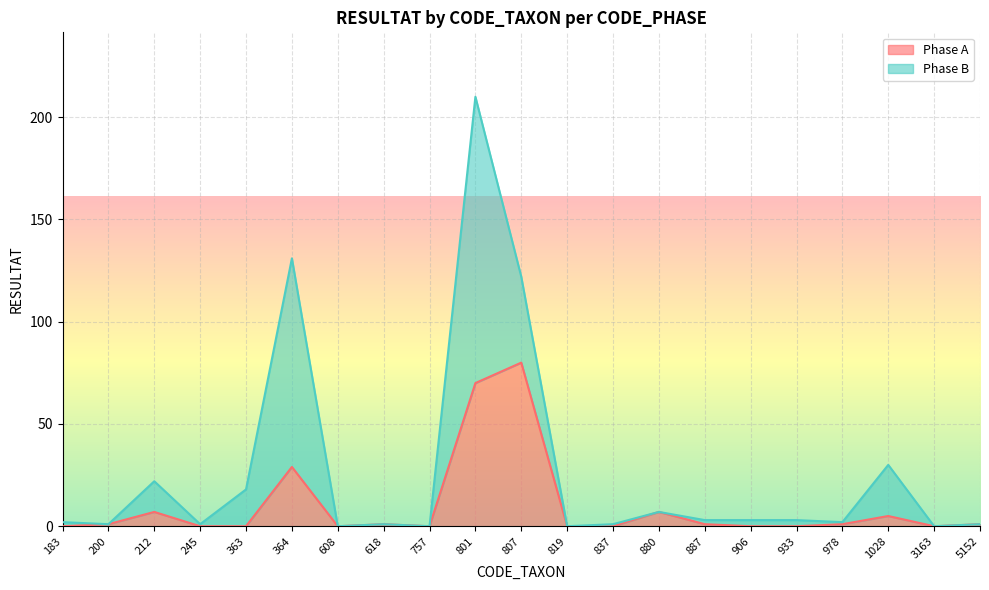

At which category is the sum across all series the highest?

801